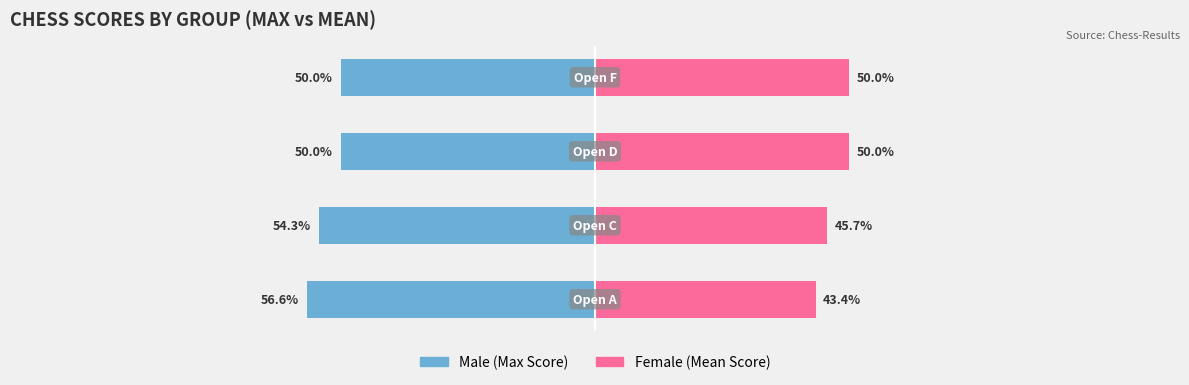

What is the approximate value of Male at 1?

-54.3